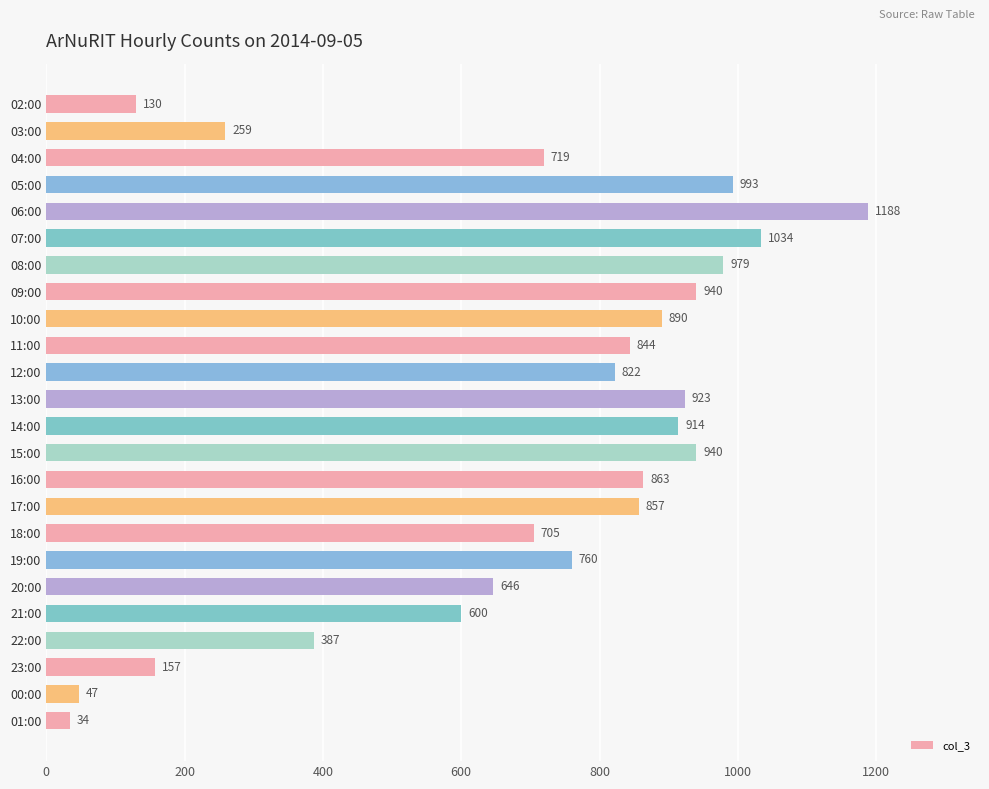

Approximately how many times larger is the value at 06:00 compared to 07:00?

1.1